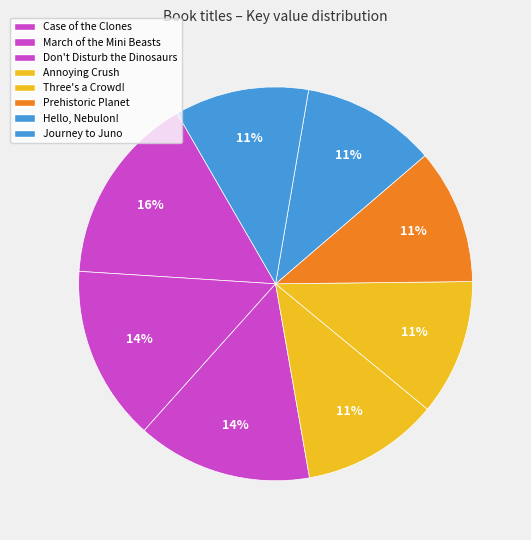

Does Three's a Crowd! account for over 50% of the chart?

No